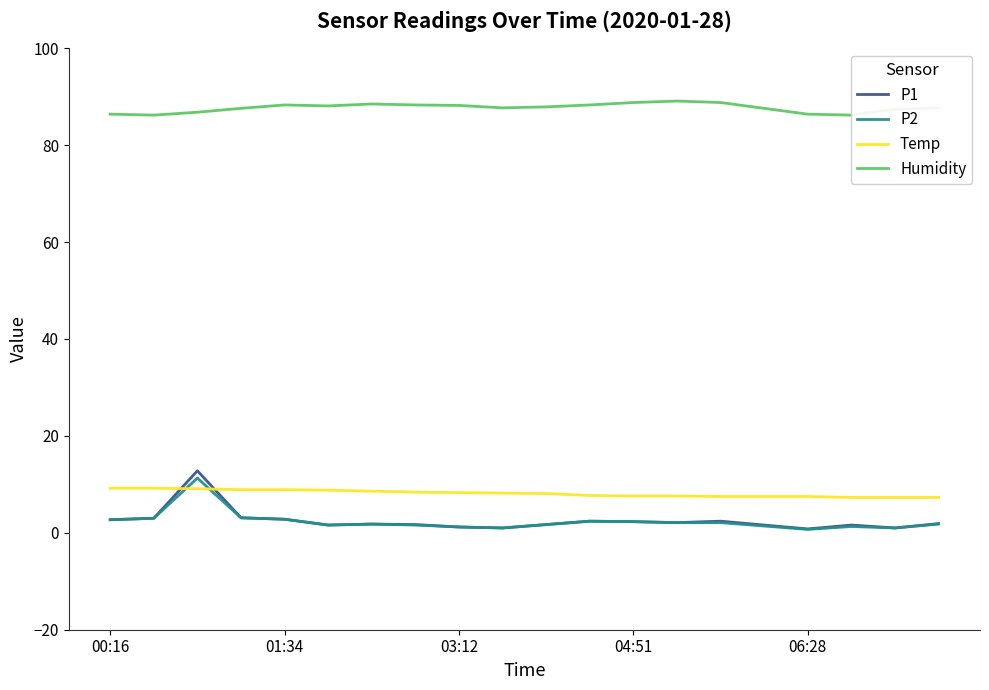

What is the maximum value for P1?

12.8